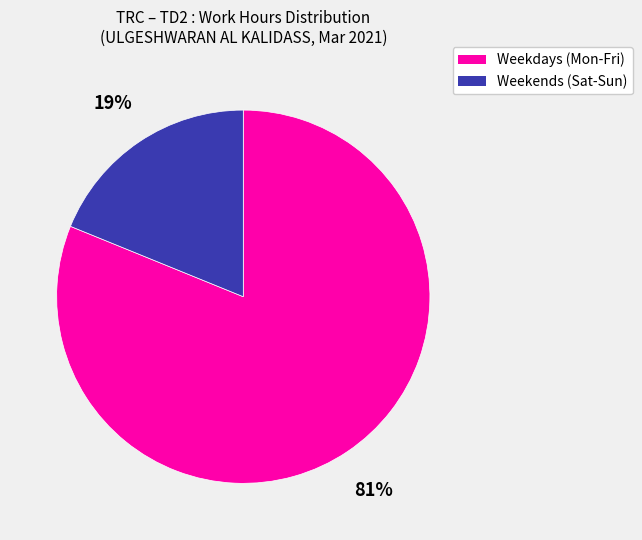

To the nearest percent, what is the difference between the largest and smallest slice percentages?

62%